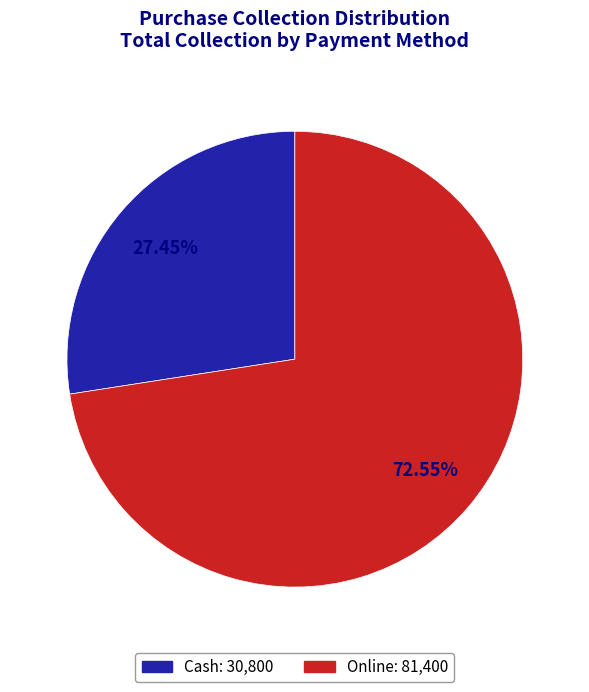

Between Cash and Online, which is larger?

Online